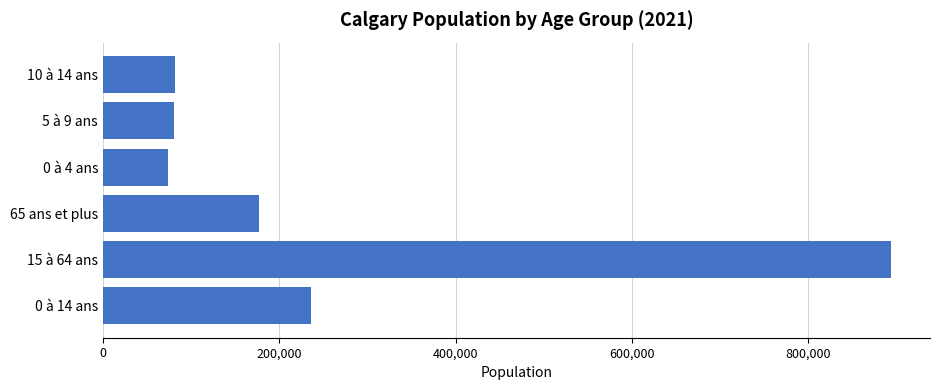

At which label is the value closest to 483682?

0 à 14 ans